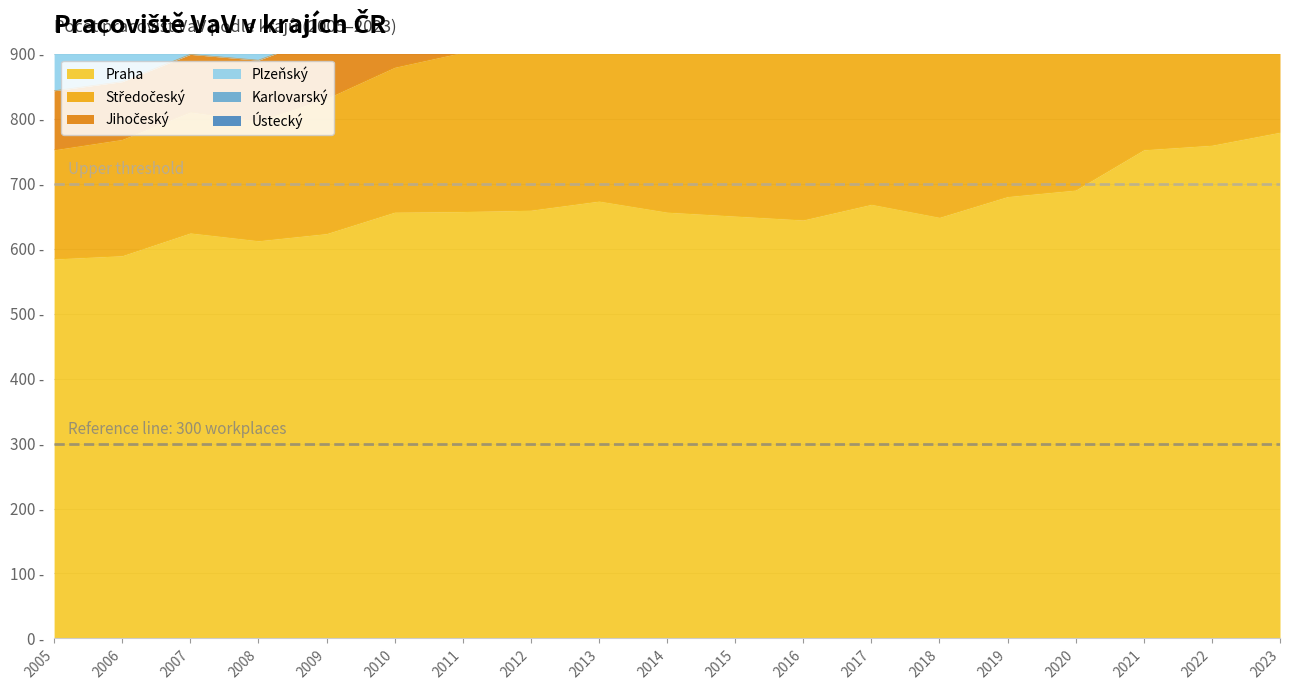

Which category has the lowest value across all series?

2005